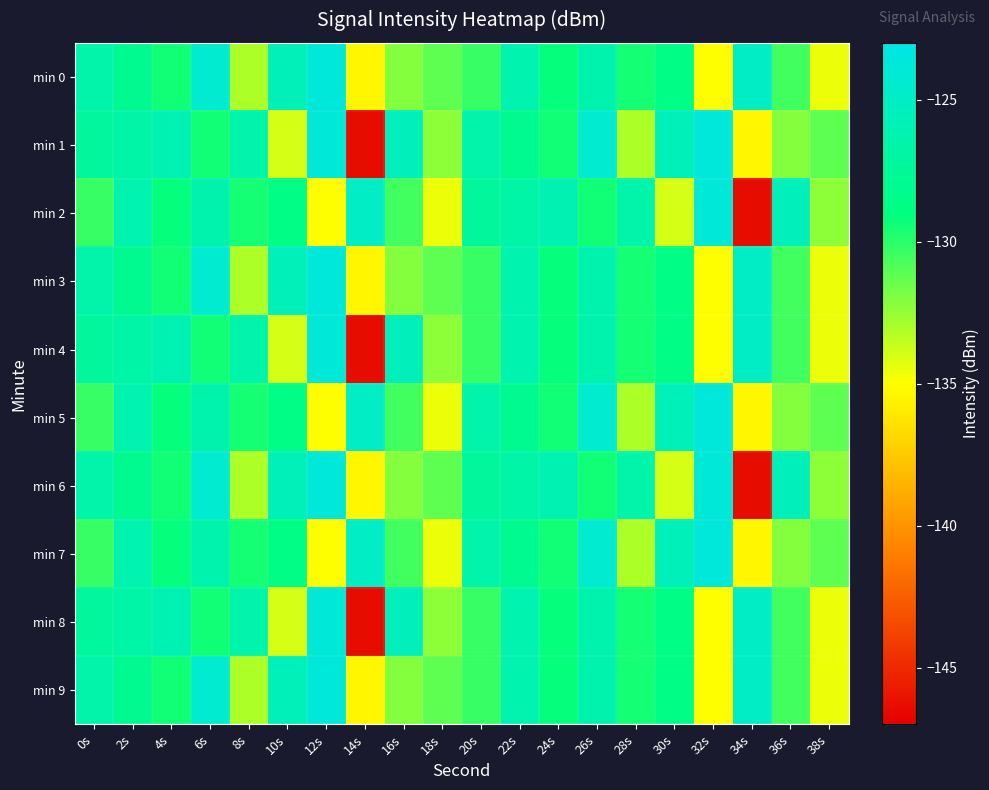

How many distinct data groups are displayed?

10